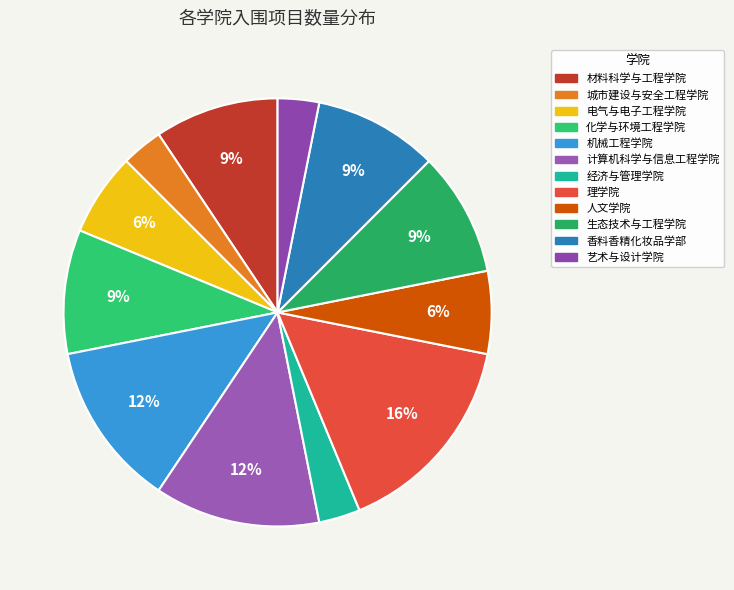

What is the total percentage of 电气与电子工程学院 and 城市建设与安全工程学院?

9.7%